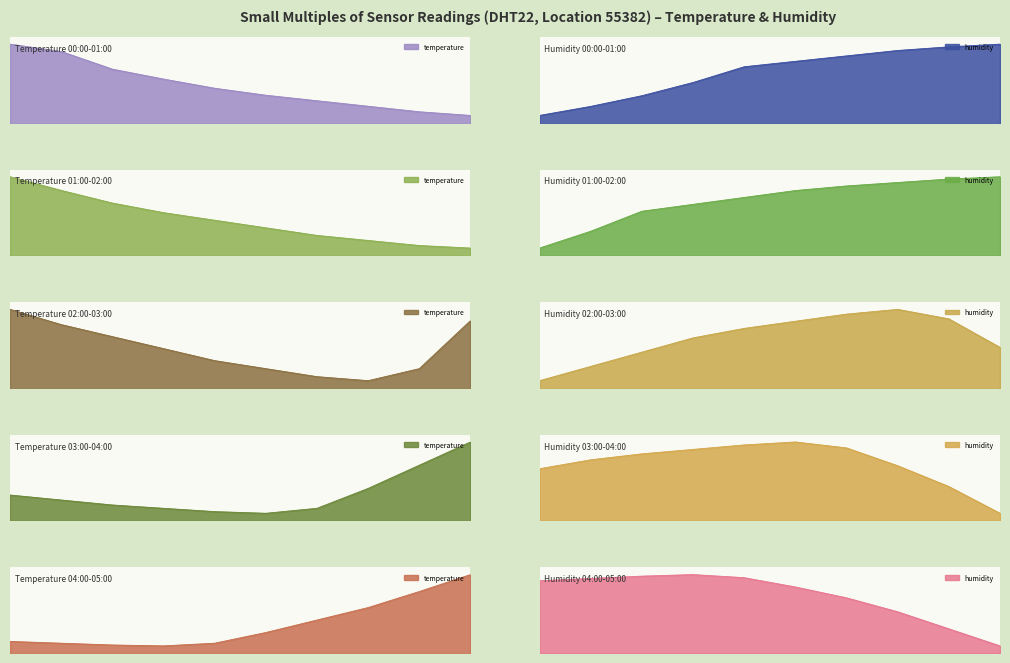

True or false: humidity and temperature cross at least once.

False